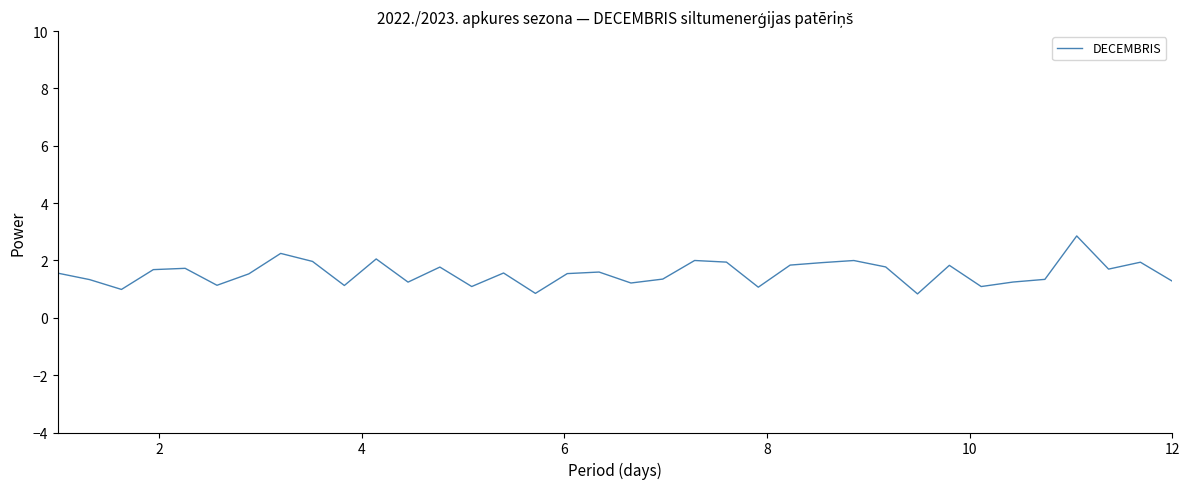

What is the difference between the maximum and minimum values?

2.0